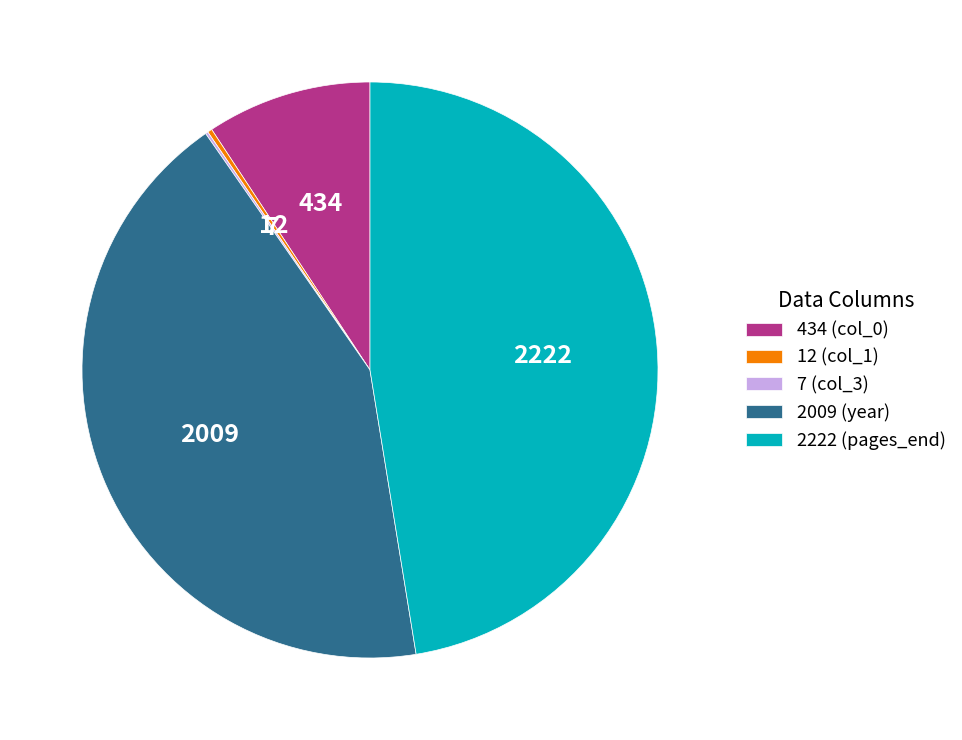

Between 434 (col_0) and 2222 (pages_end), which is larger?

2222 (pages_end)